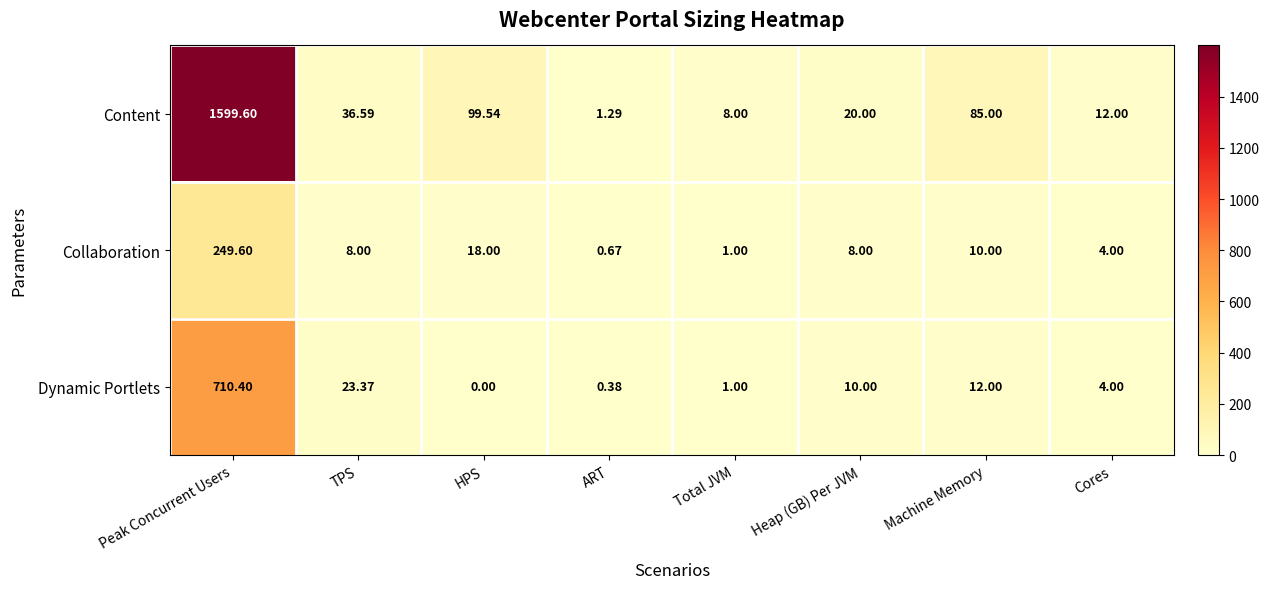

Rank the series by their maximum value, from lowest to highest.

Collaboration, Dynamic Portlets, Content